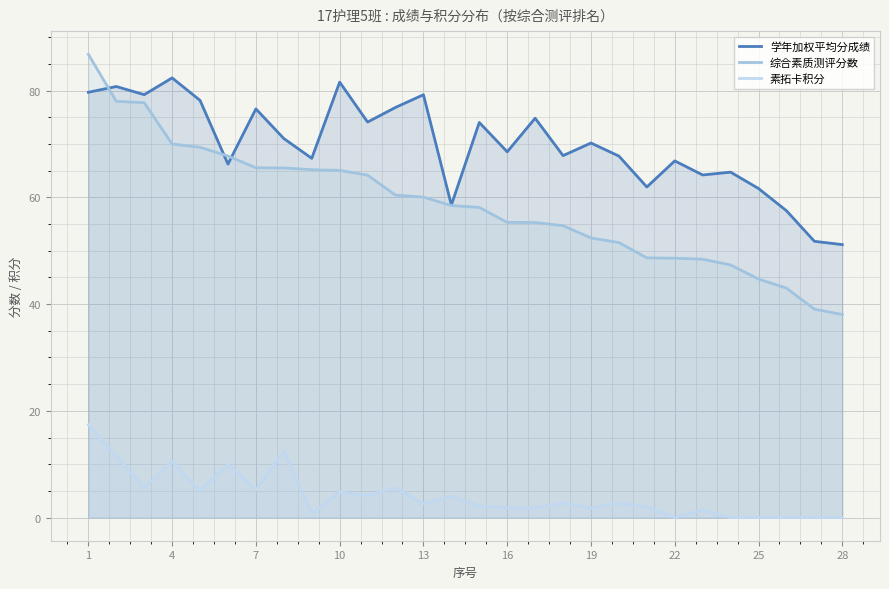

Where does the 素拓卡积分 series first go above 2?

1